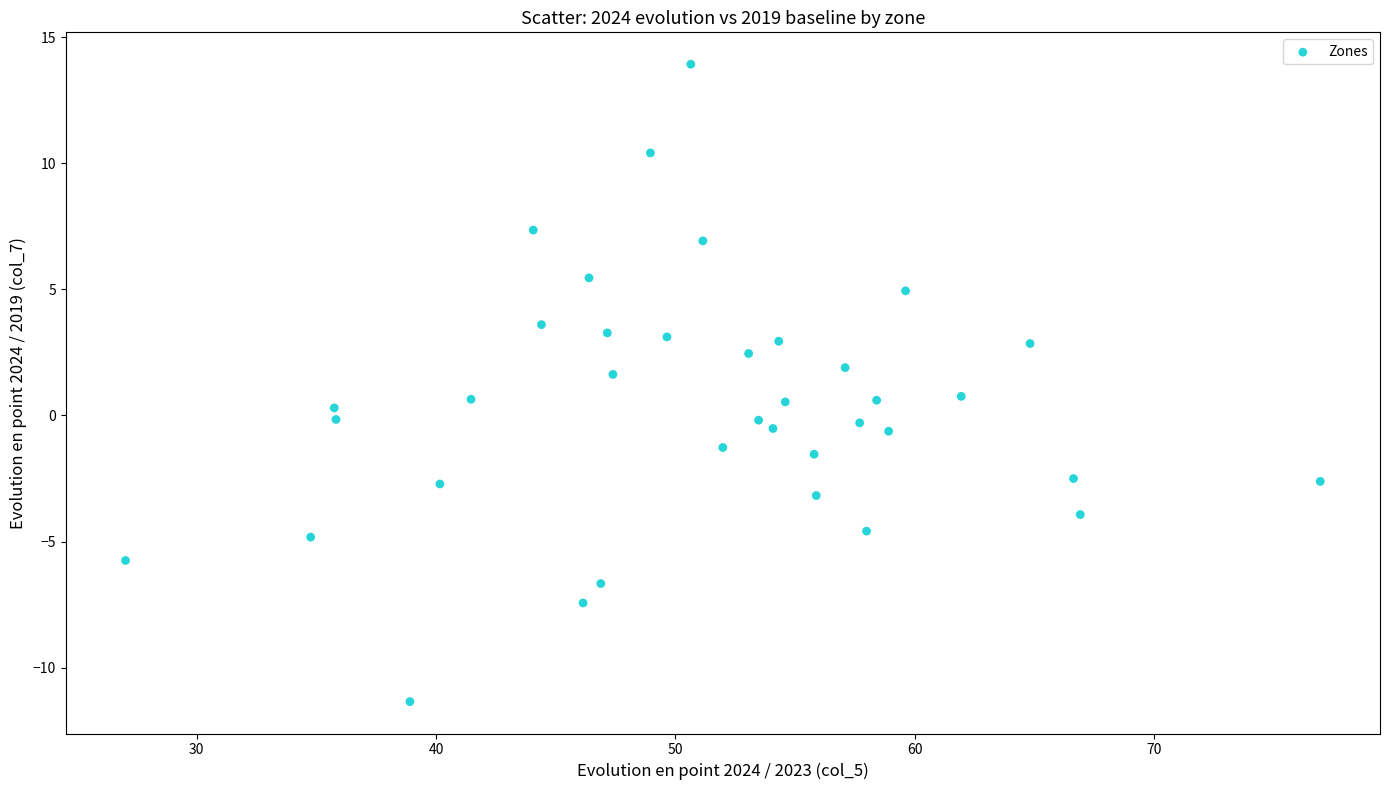

What is the range of Y values (max minus min)?

25.3